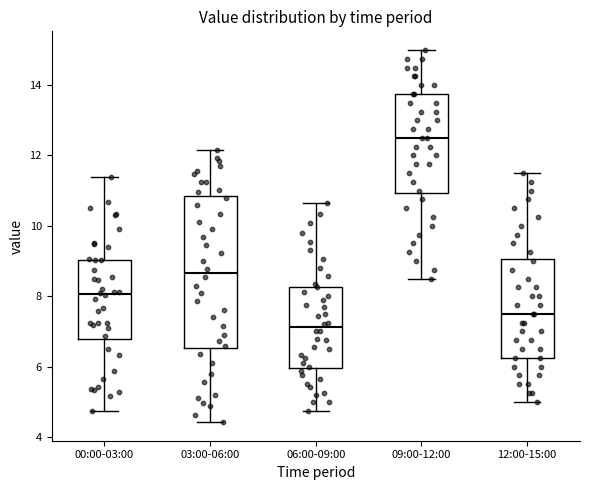

Reading left to right, read every box against the y-axis: the position of its median line, the range the box covers, and the ends of its whiskers. The values are not printed on the chart, so give them approximately, as read against the axis.

00:00-03:00: median 8.0, box 6.8 to 9.0, whiskers 4.8 to 11.4
03:00-06:00: median 8.6, box 6.6 to 10.8, whiskers 4.4 to 12.2
06:00-09:00: median 7.2, box 6.0 to 8.2, whiskers 4.8 to 10.6
09:00-12:00: median 12.6, box 11.0 to 13.8, whiskers 8.6 to 15.0
12:00-15:00: median 7.6, box 6.2 to 9.0, whiskers 5.0 to 11.6